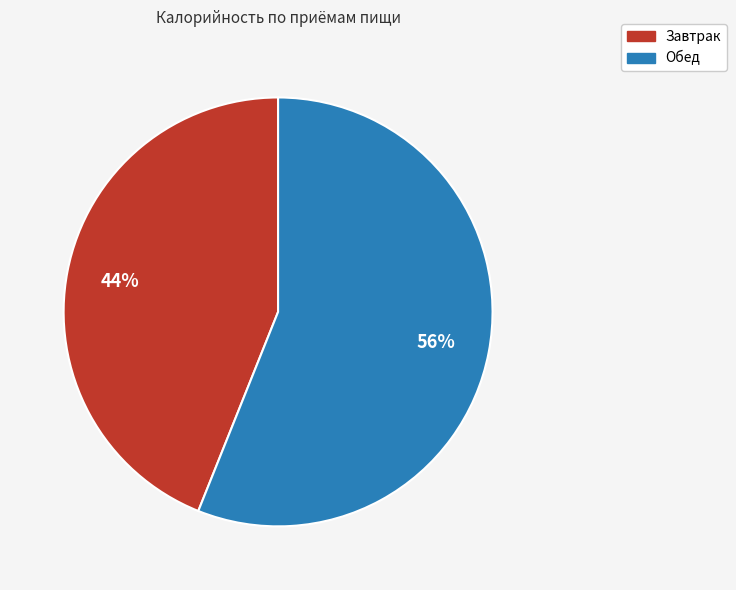

The Завтрак slice represents 44% of the pie. True or false?

True